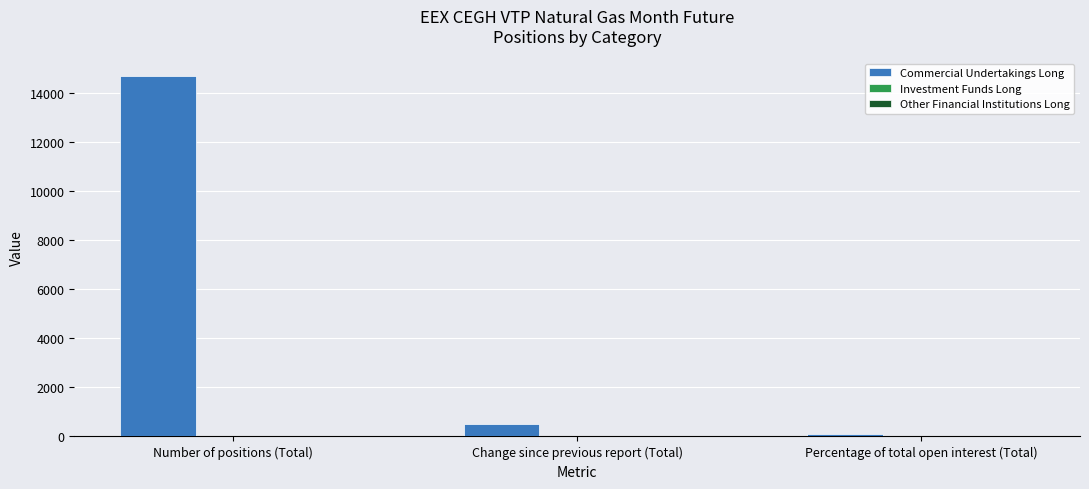

What is the difference between the maximum and minimum values?

14608